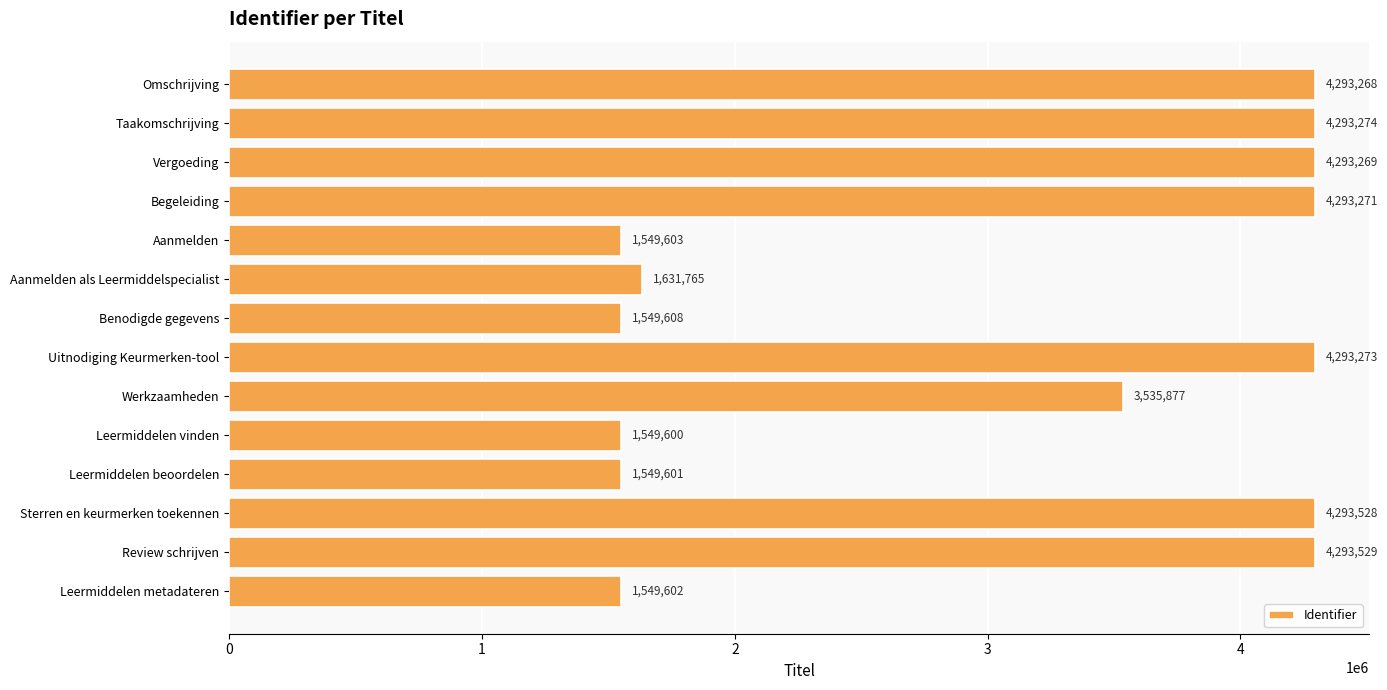

Reading top to bottom, list all the values displayed in this chart.

4293268	4293274	4293269	4293271	1549603	1631765	1549608	4293273	3535877	1549600	1549601	4293528	4293529	1549602